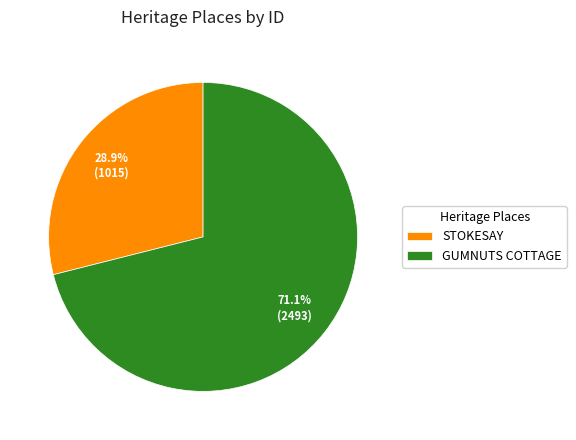

How many slices are in this pie chart?

2